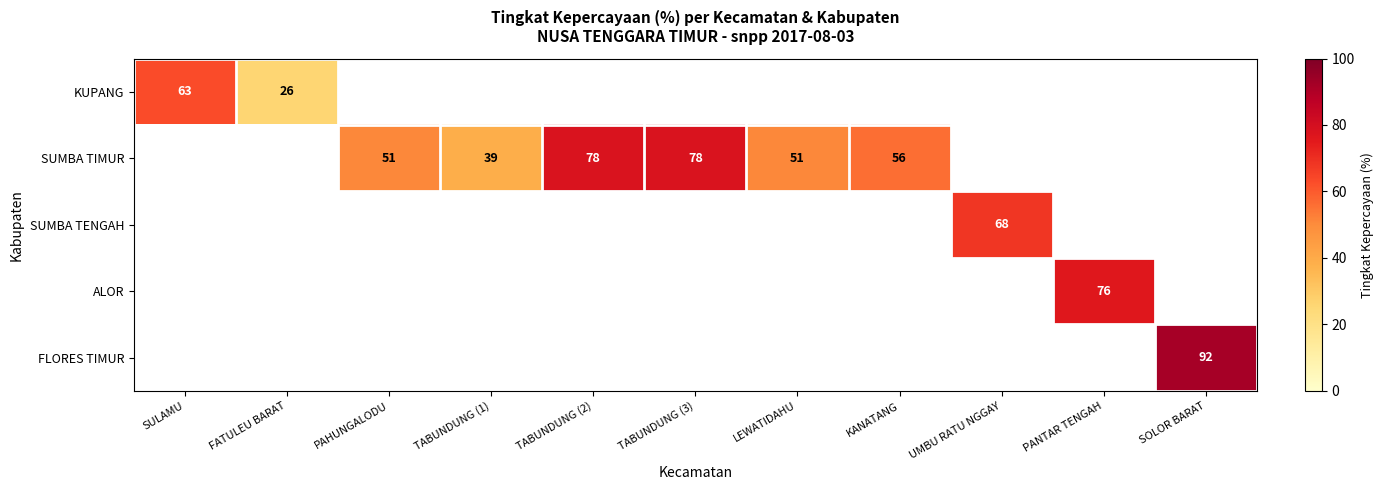

How many data points does each series have?

11